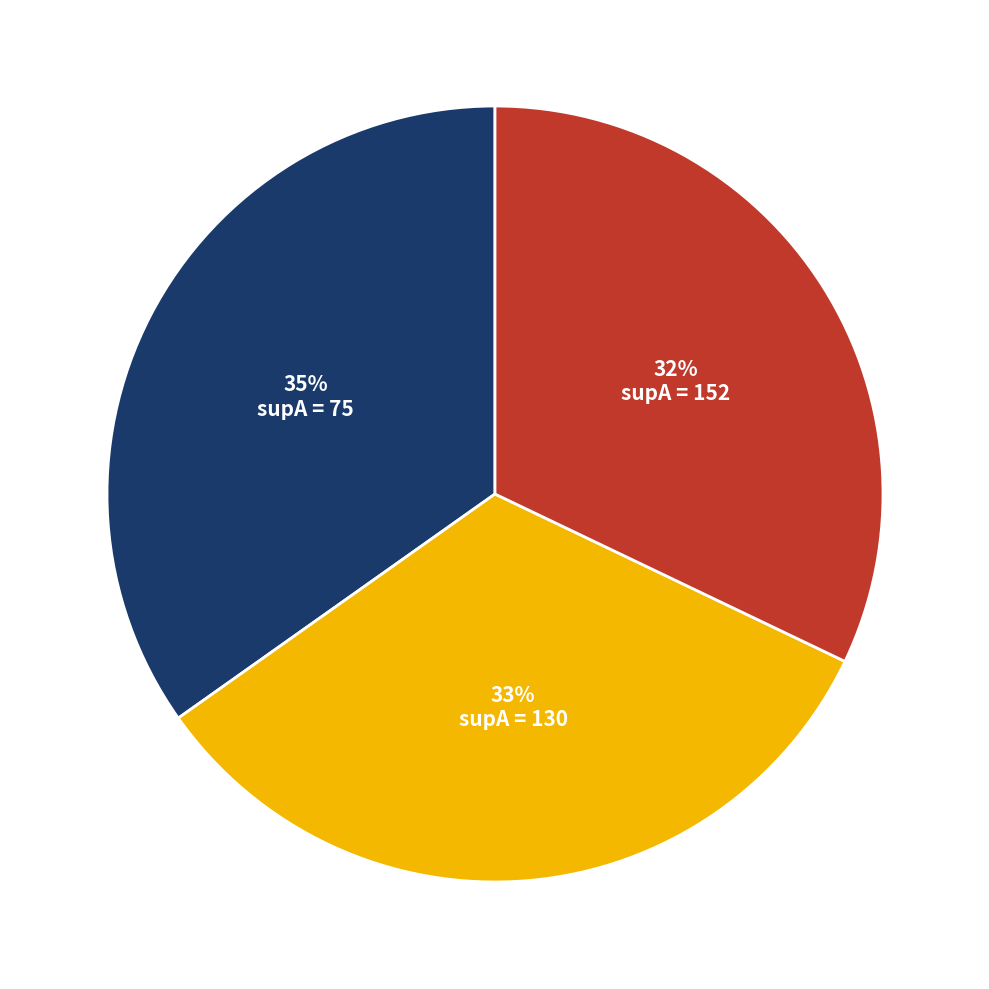

To the nearest percent, what is the difference between the largest and smallest slice percentages?

3%